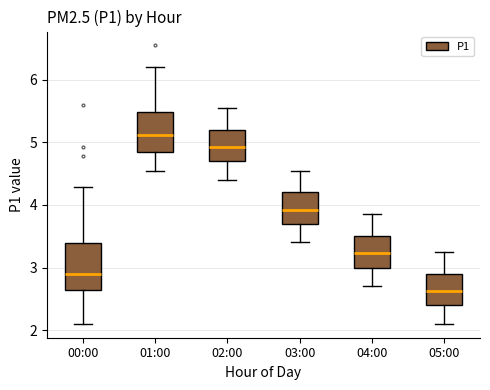

Comparing the boxes themselves (not the whiskers), which one is the tallest?

00:00